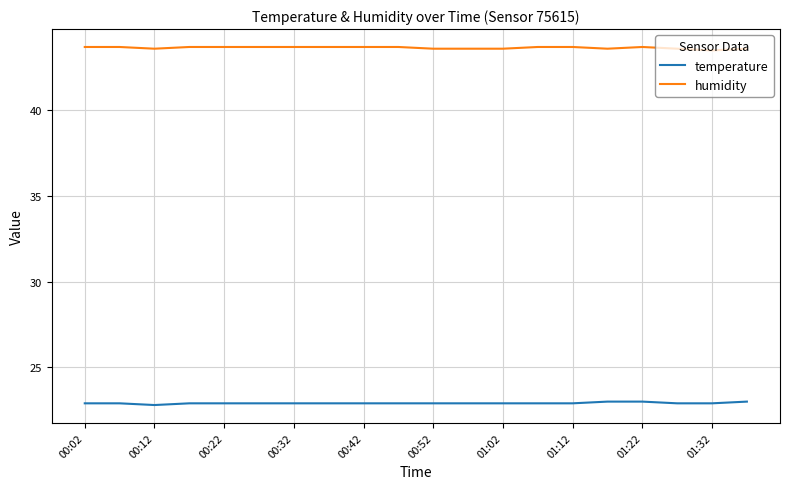

Which series has the largest total across all categories?

humidity